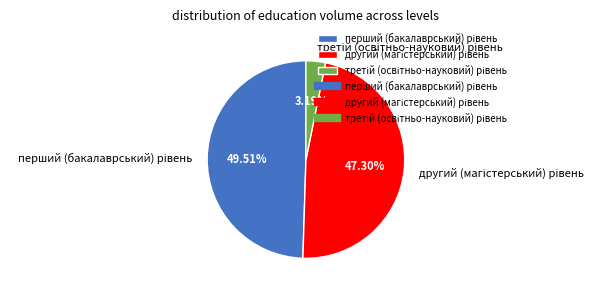

Is there any slice that represents more than half of the pie?

No